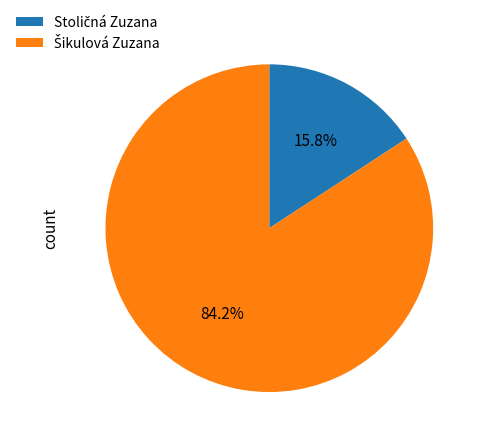

Is there any slice that represents more than half of the pie?

Yes